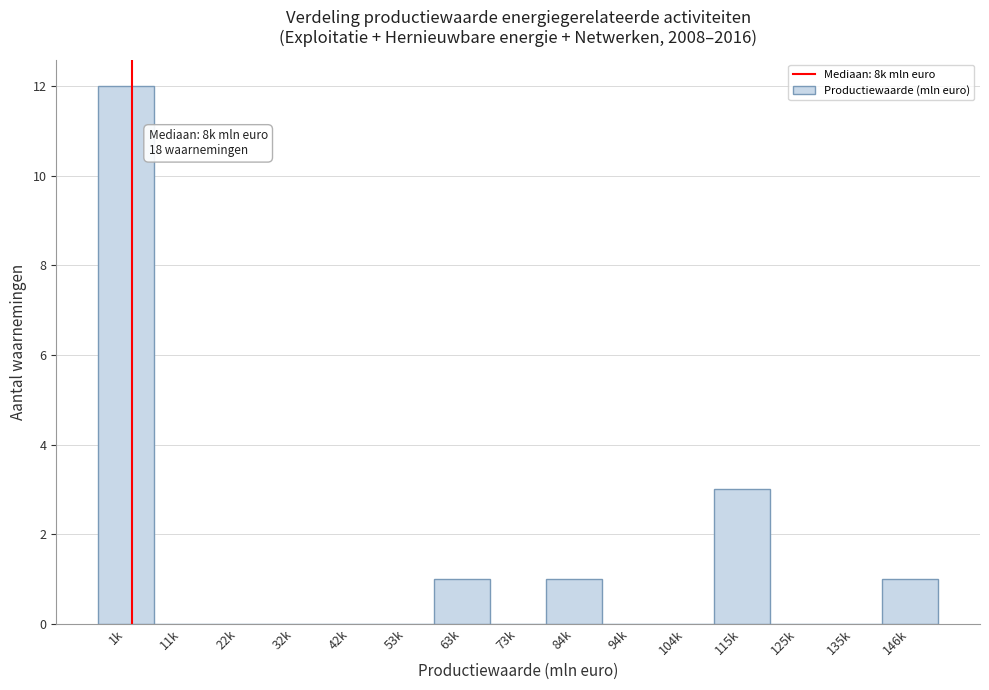

Reading right to left, what are all the values shown in this chart?

146k=1	135k=0	125k=0	115k=3	104k=0	94k=0	84k=1	73k=0	63k=1	53k=0	42k=0	32k=0	22k=0	11k=0	1k=12